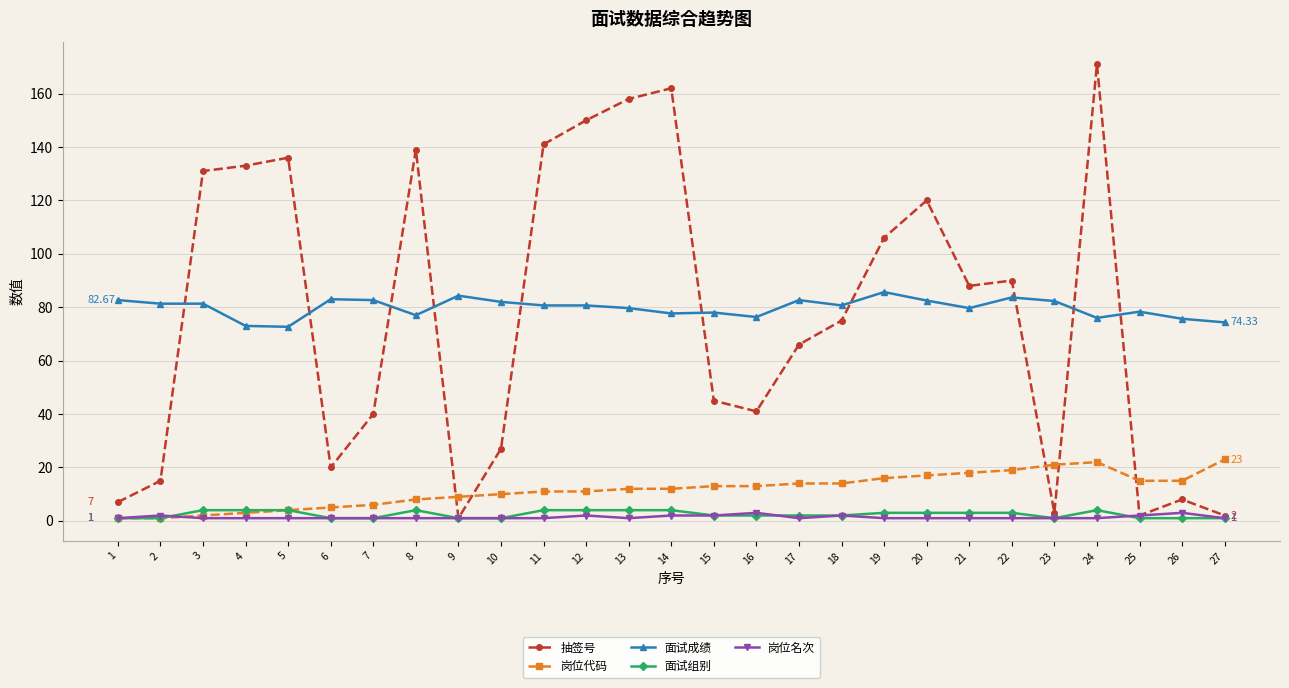

What is the sum of the 岗位名次 values at 24 and 6?

2.0